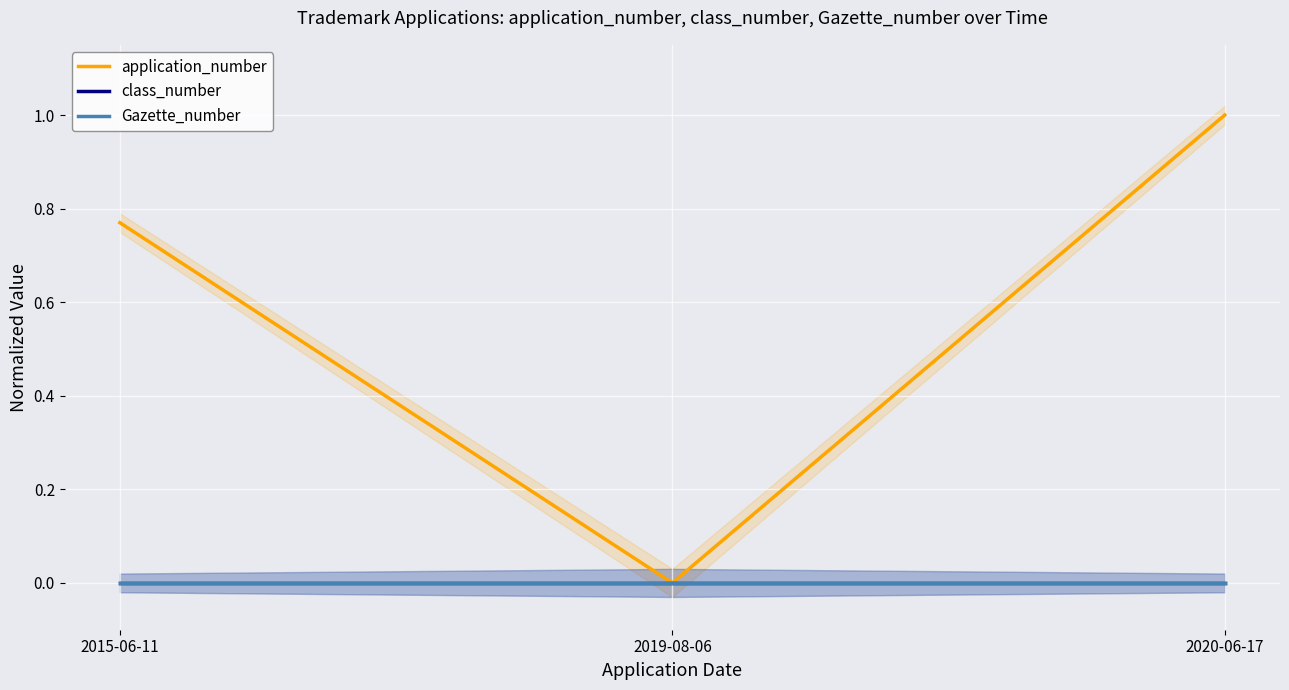

Which series has the largest range (max minus min)?

application_number